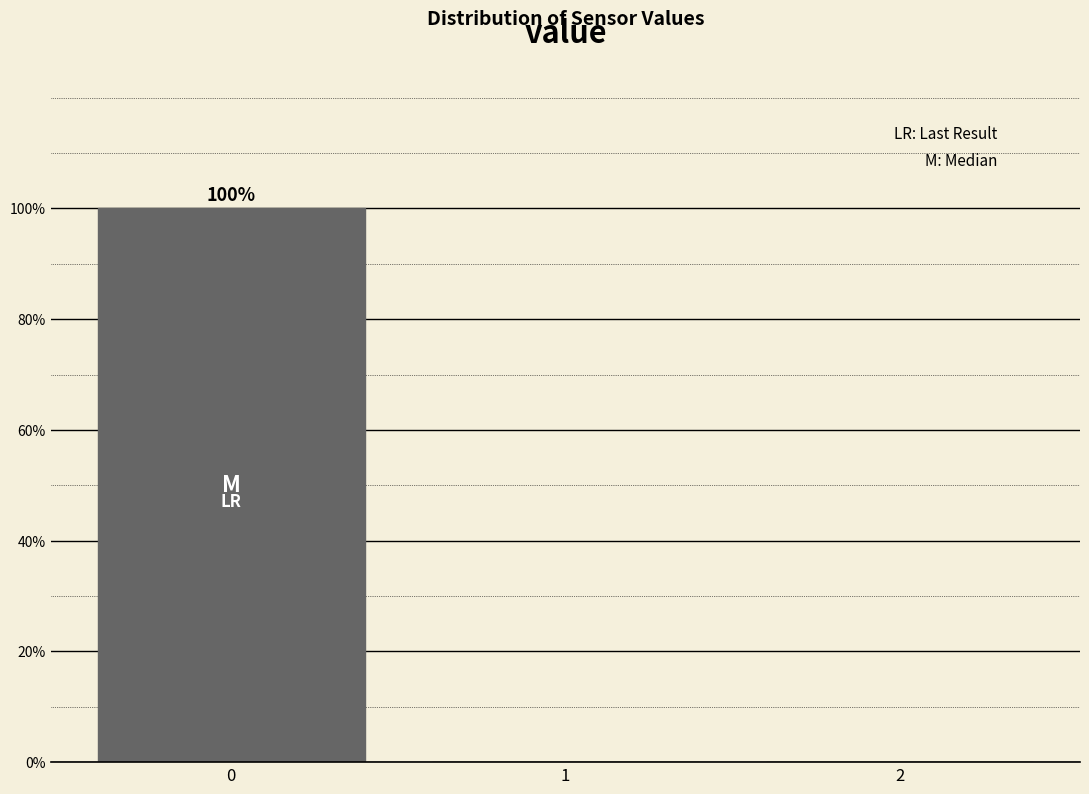

Which range on the x-axis has the tallest bar?

-0.5 to 0.5